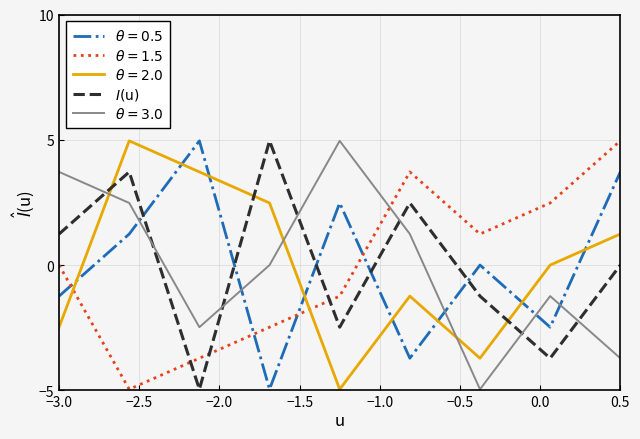

What is the smallest value displayed?

-5.0